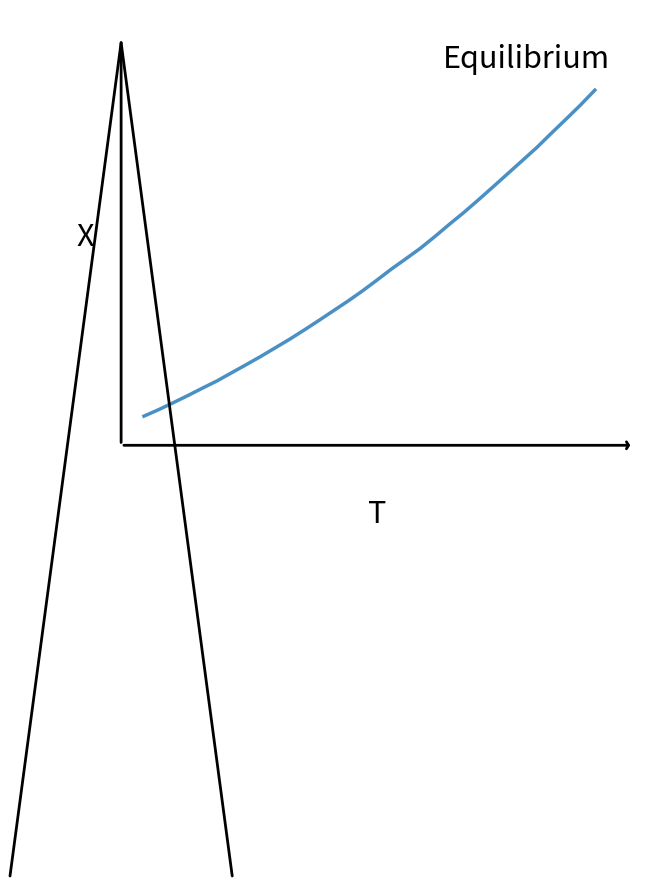

What is the smallest value displayed?

1409.6